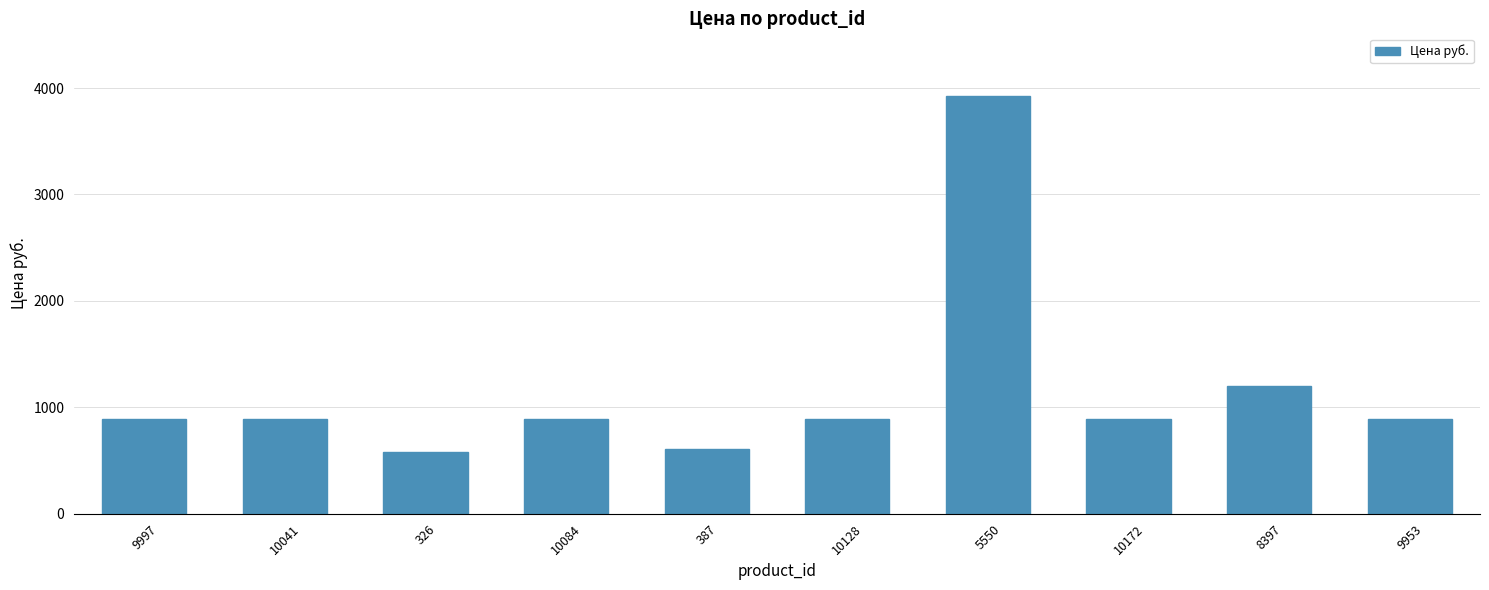

True or false: the data shows 487.0 at 9997.

False